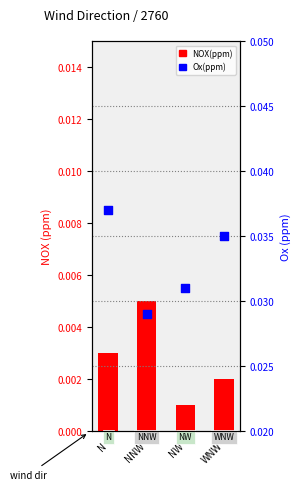

Is the value of NOX(ppm) at WNW greater than the value of Ox(ppm) at NNW?

No